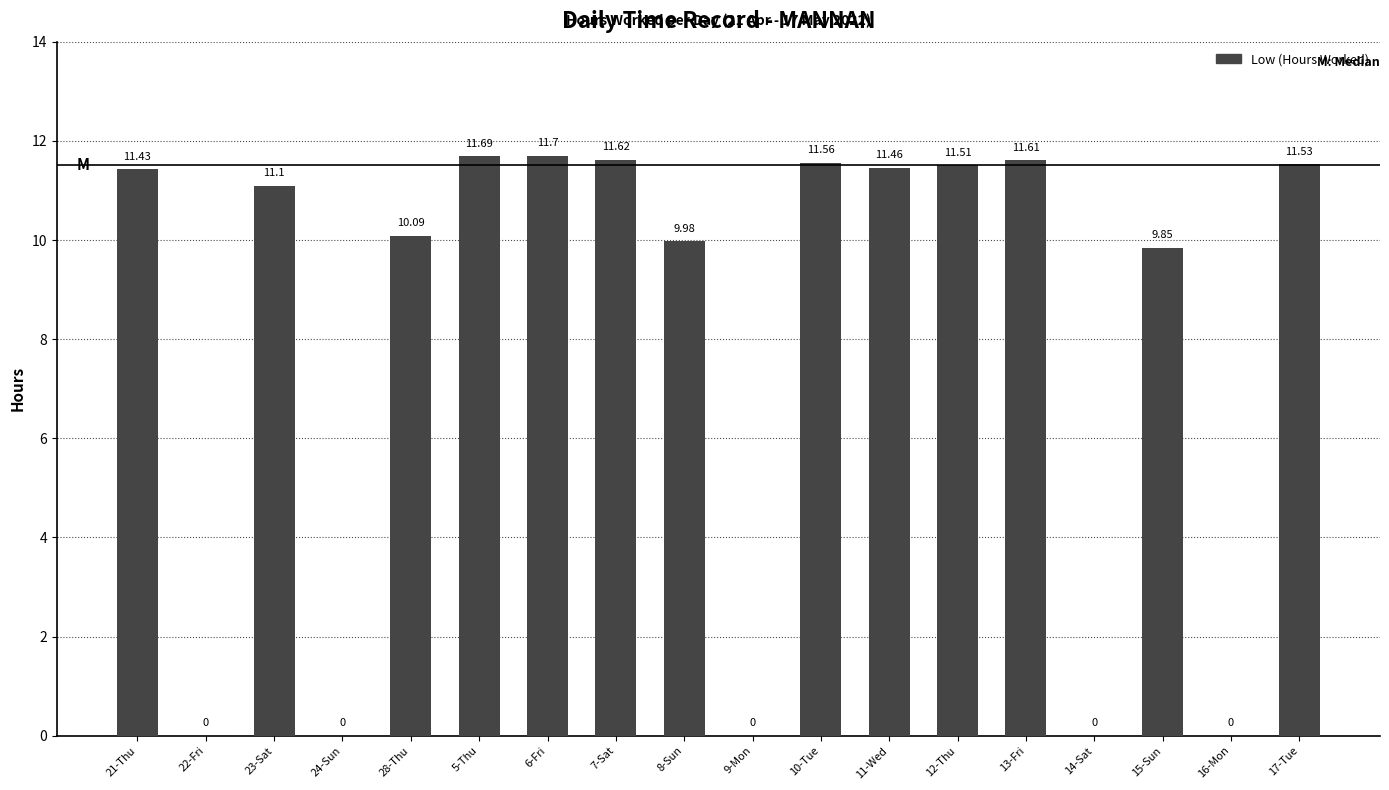

Between 6-Fri and 13-Fri, which is larger?

6-Fri